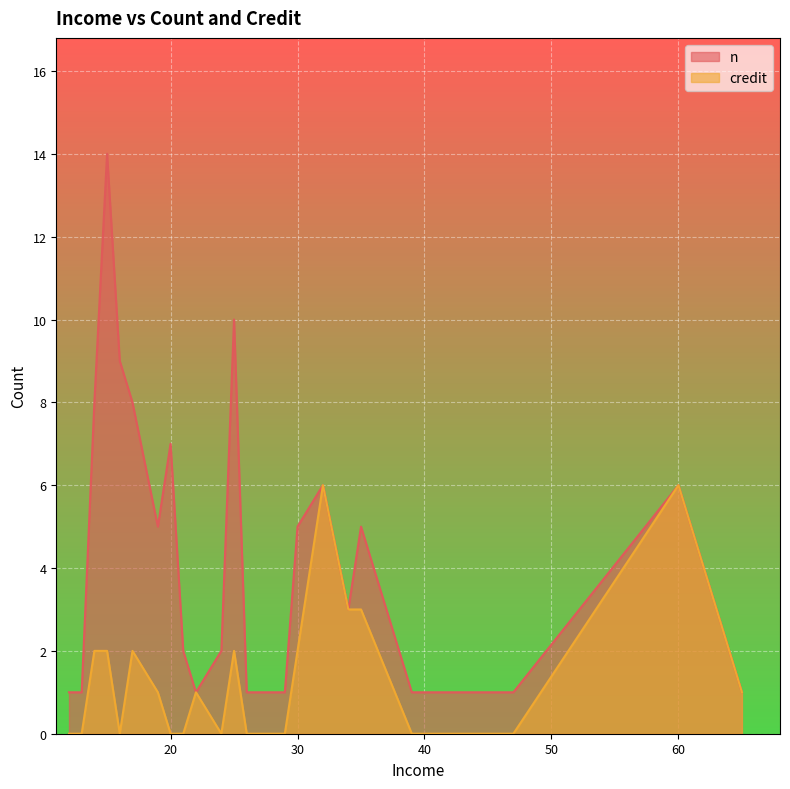

The credit series shows 6 at 32. True or false?

True